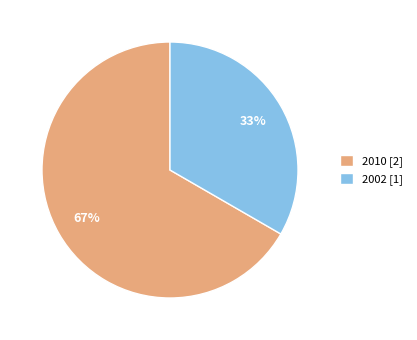

Does any single category account for the majority?

Yes